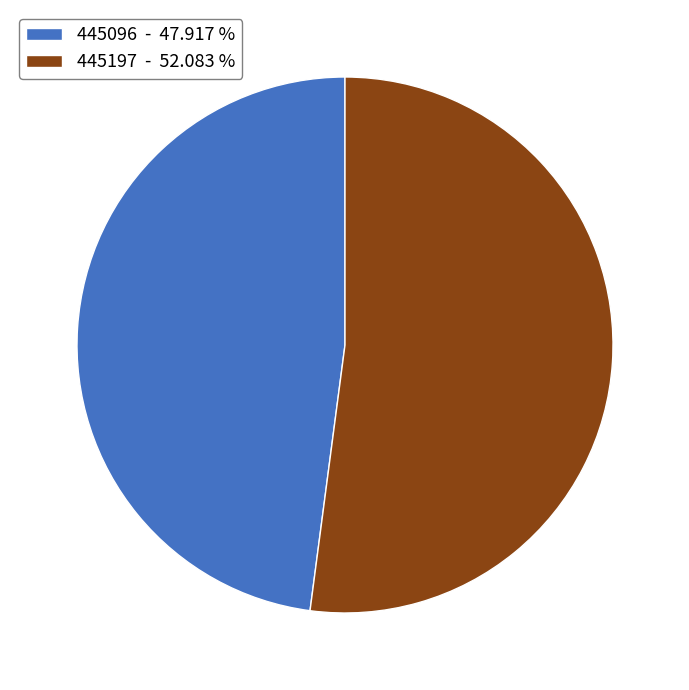

Is it true that 445096 is 48% of the pie?

True